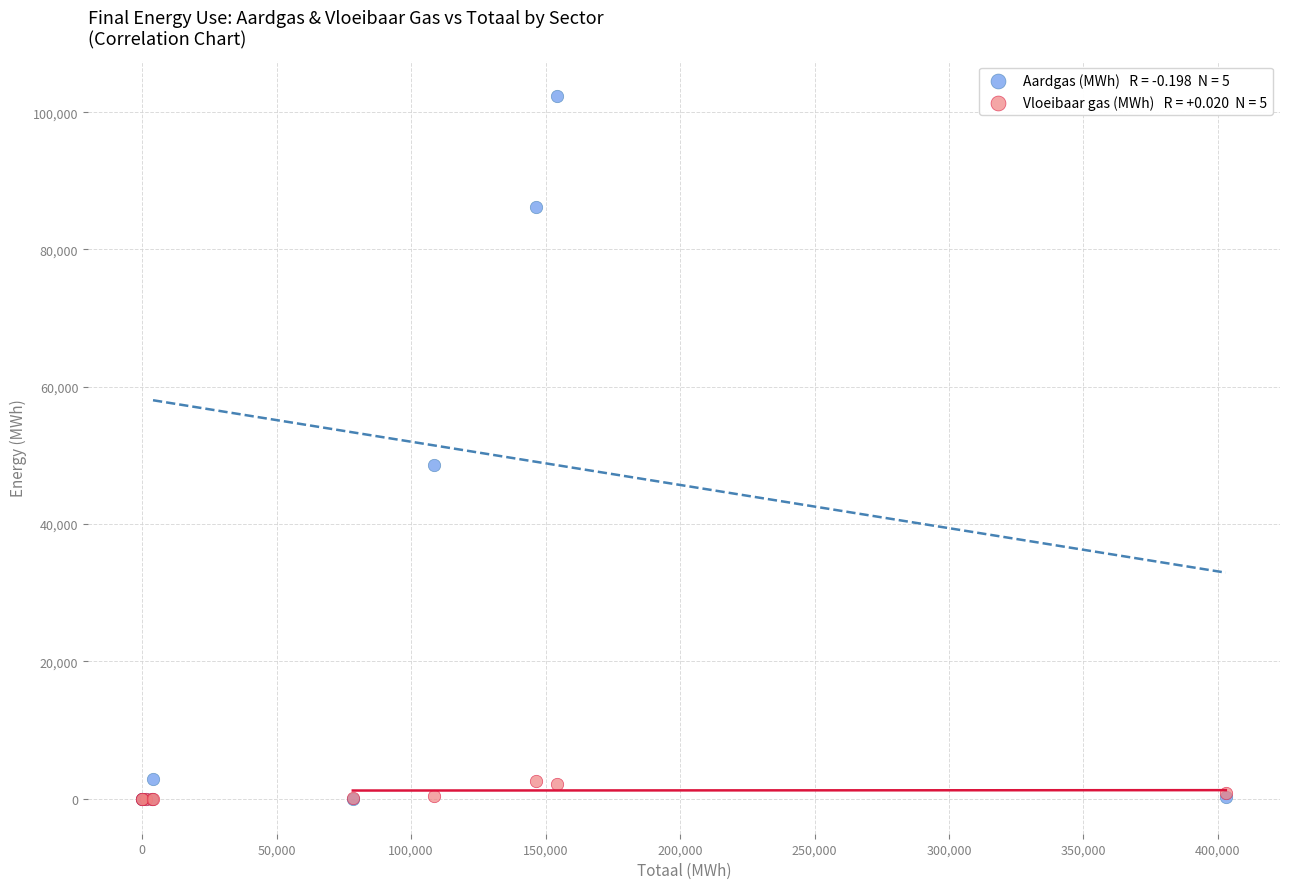

Across all series, what Y value is closest to 51188?

48555.0